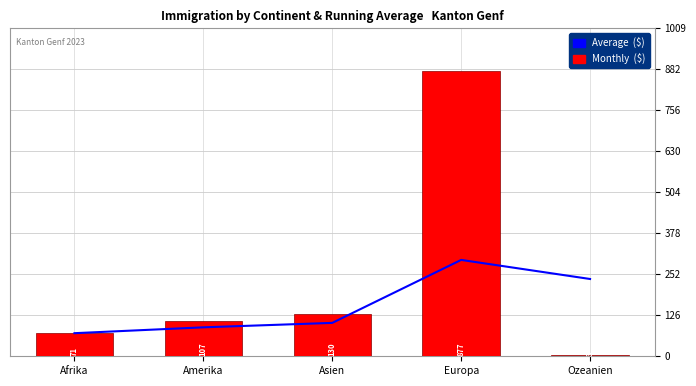

At which label is Monthly  ($) closest to 440?

Asien